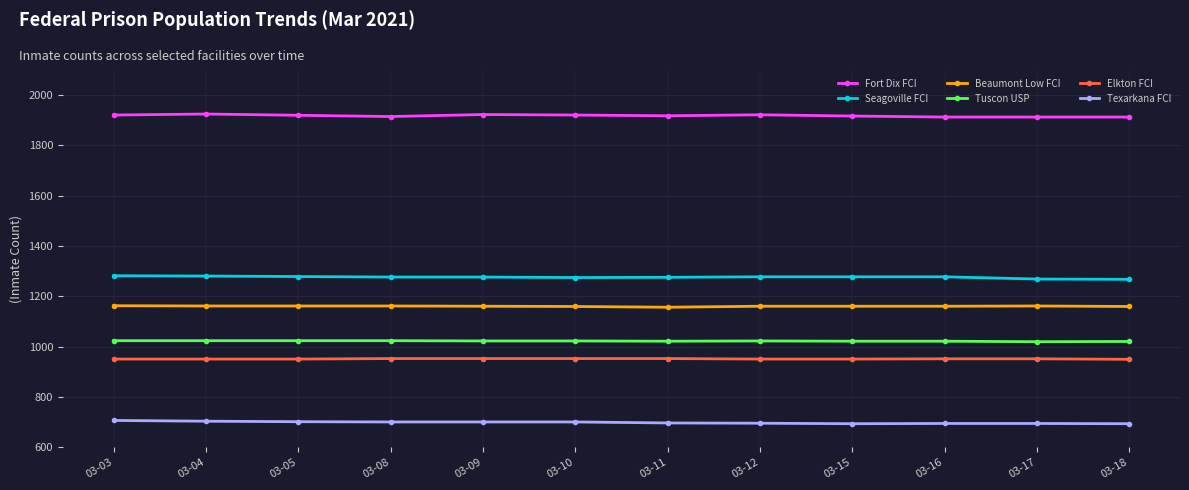

True or false: Texarkana FCI and Elkton FCI intersect in this chart.

False